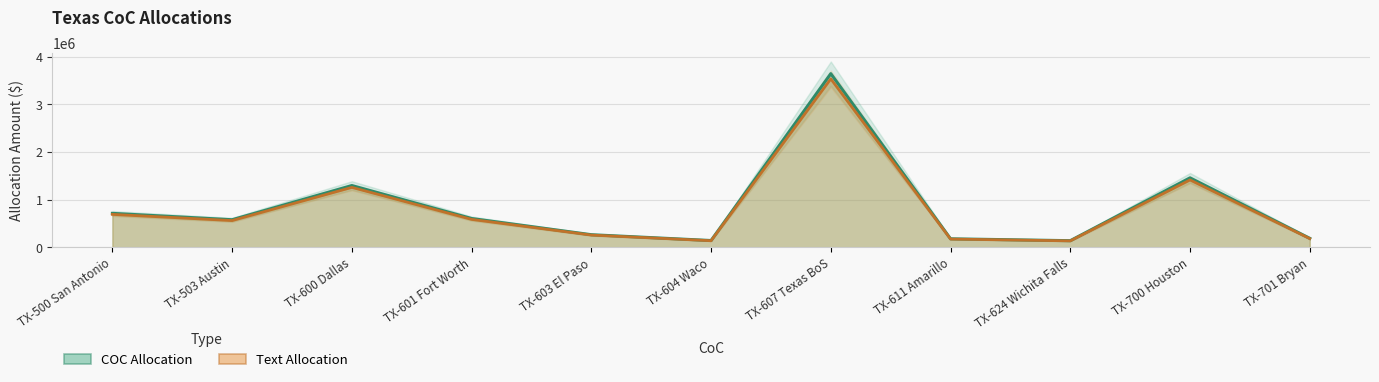

Rank the categories by COC Allocation value from lowest to highest.

TX-624 Wichita Falls, TX-604 Waco, TX-611 Amarillo, TX-701 Bryan, TX-603 El Paso, TX-503 Austin, TX-601 Fort Worth, TX-500 San Antonio, TX-600 Dallas, TX-700 Houston, TX-607 Texas BoS